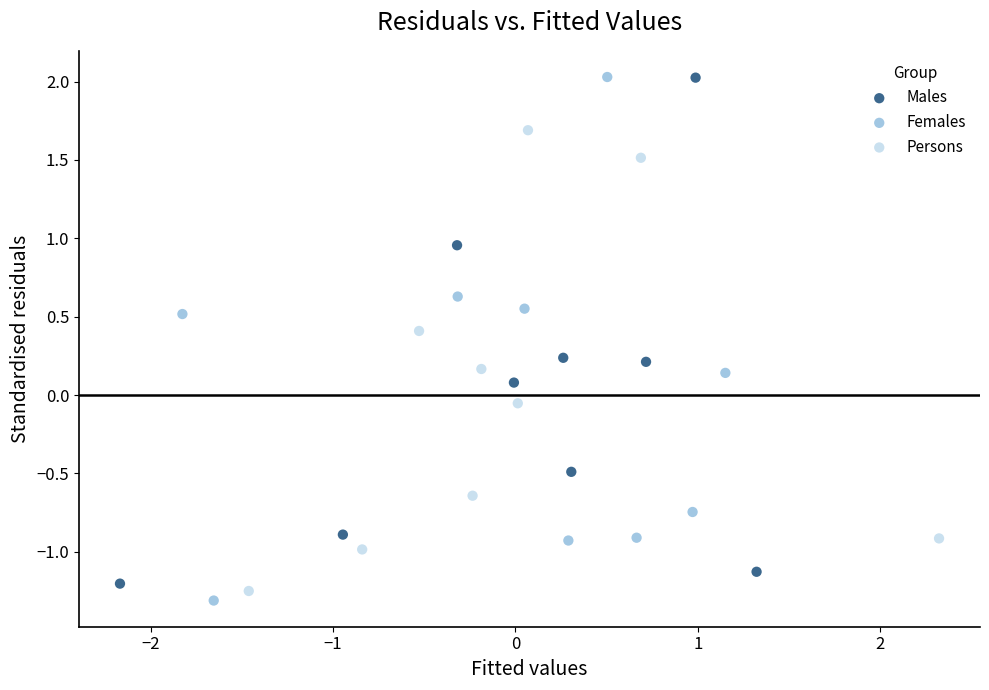

Which series has the largest Y range (max minus min)?

Females